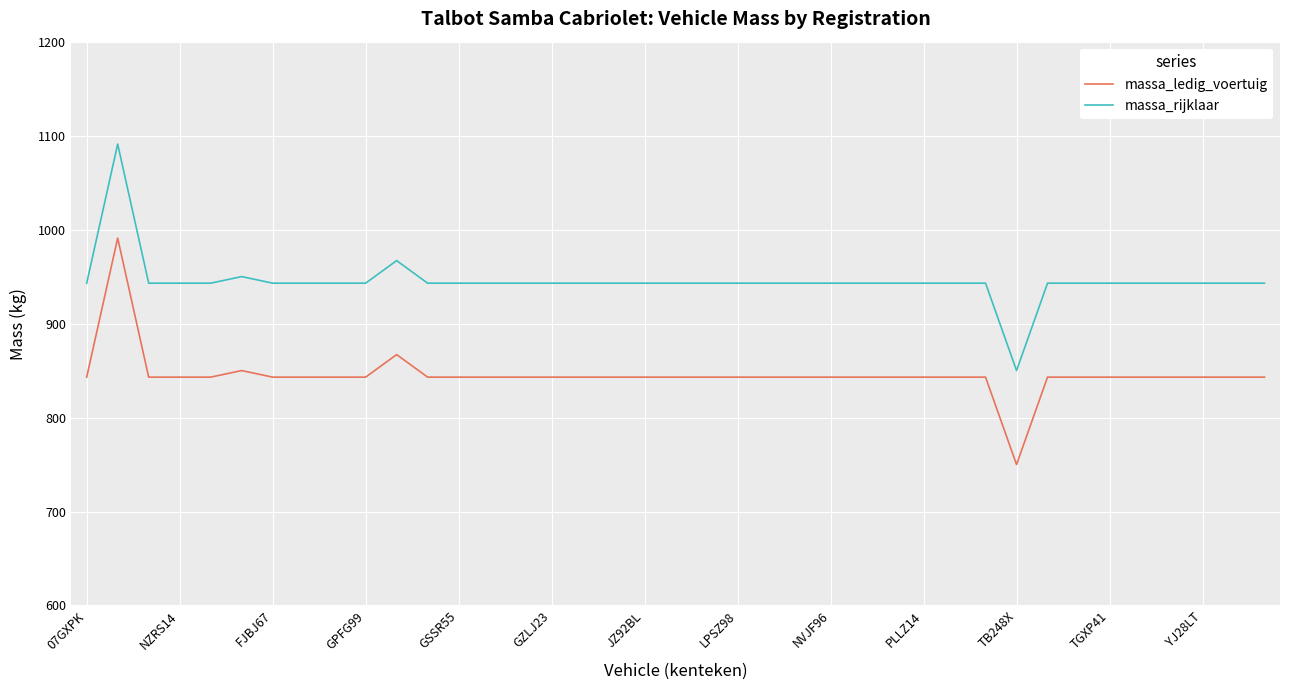

Is this an area chart (filled region under the line)?

No